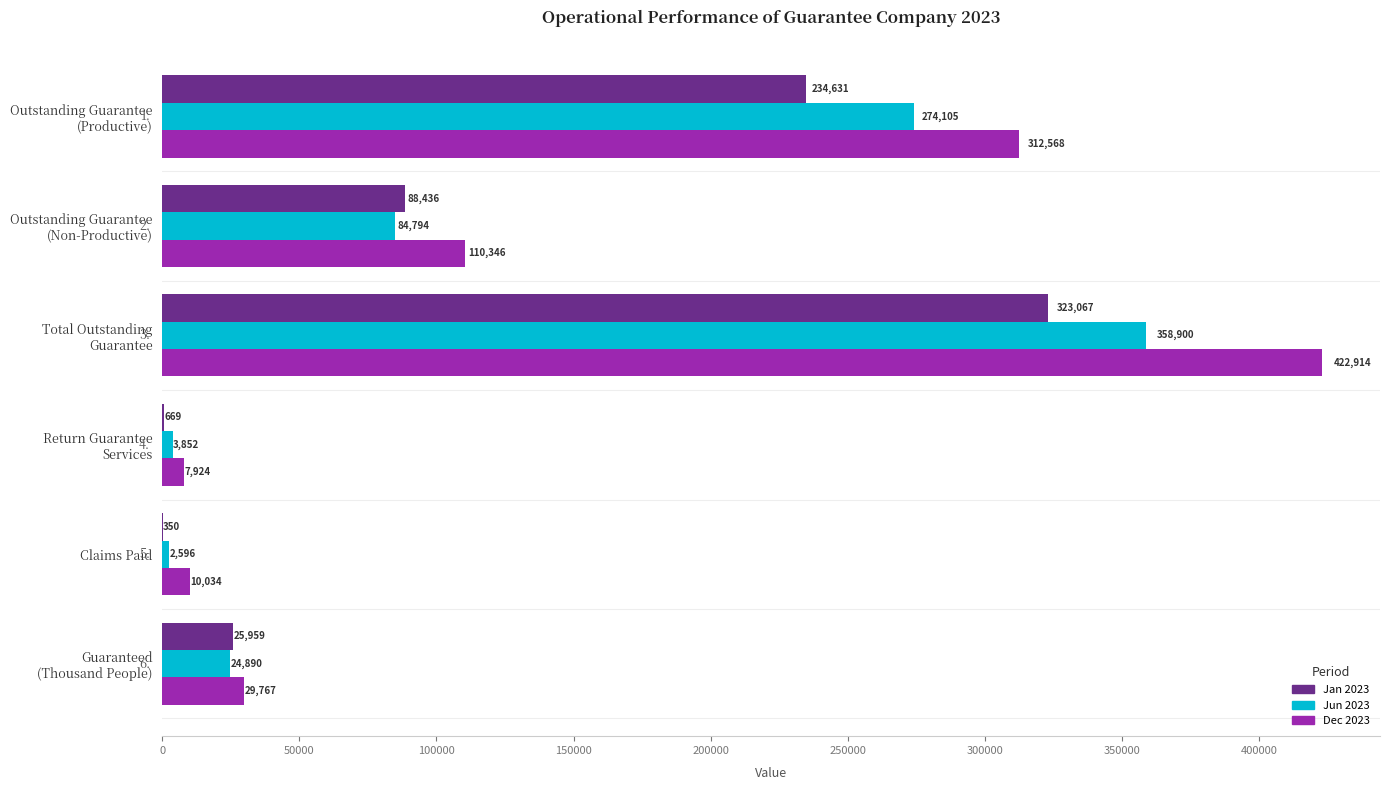

What is the sum of all Jan 2023 values?

673112.0